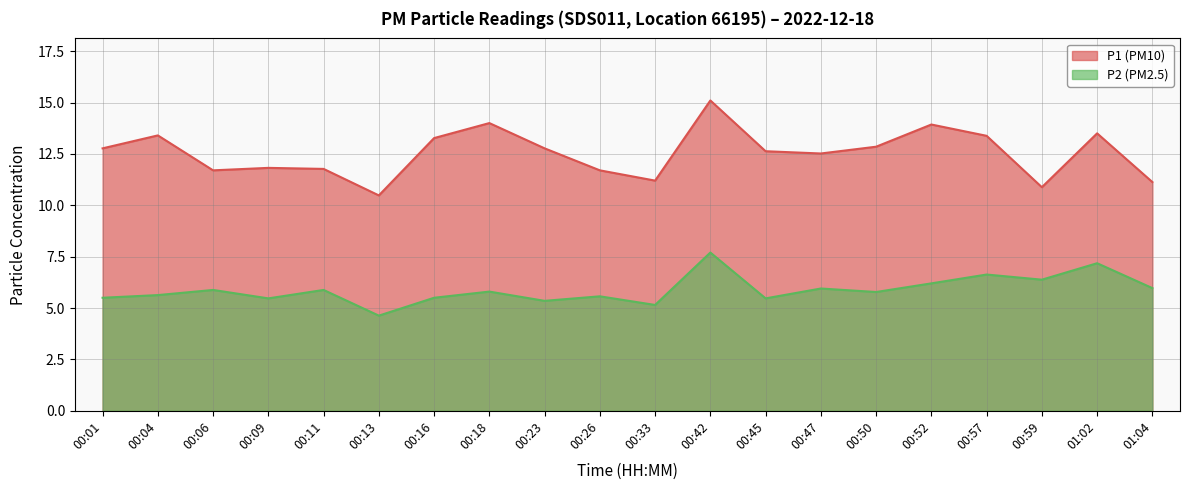

Where is the first local minimum for P2?

00:09